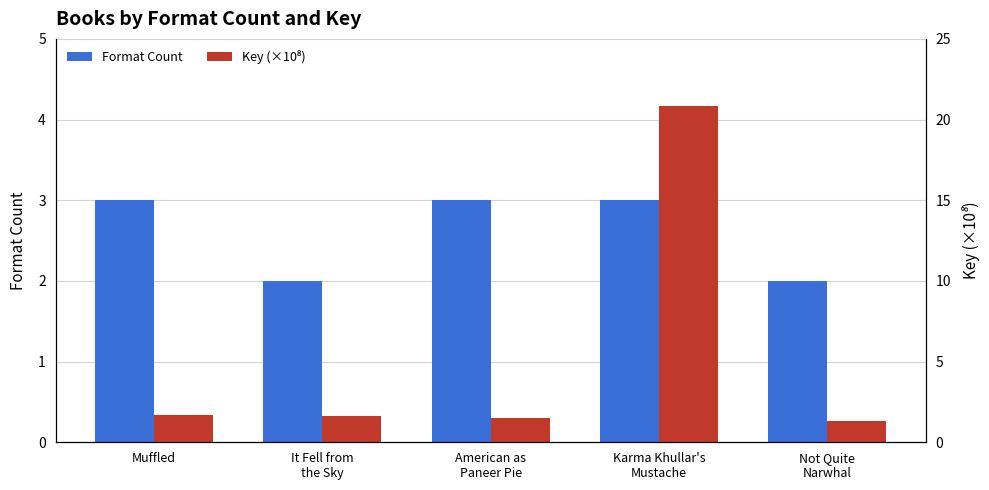

What position from the right is Muffled?

5